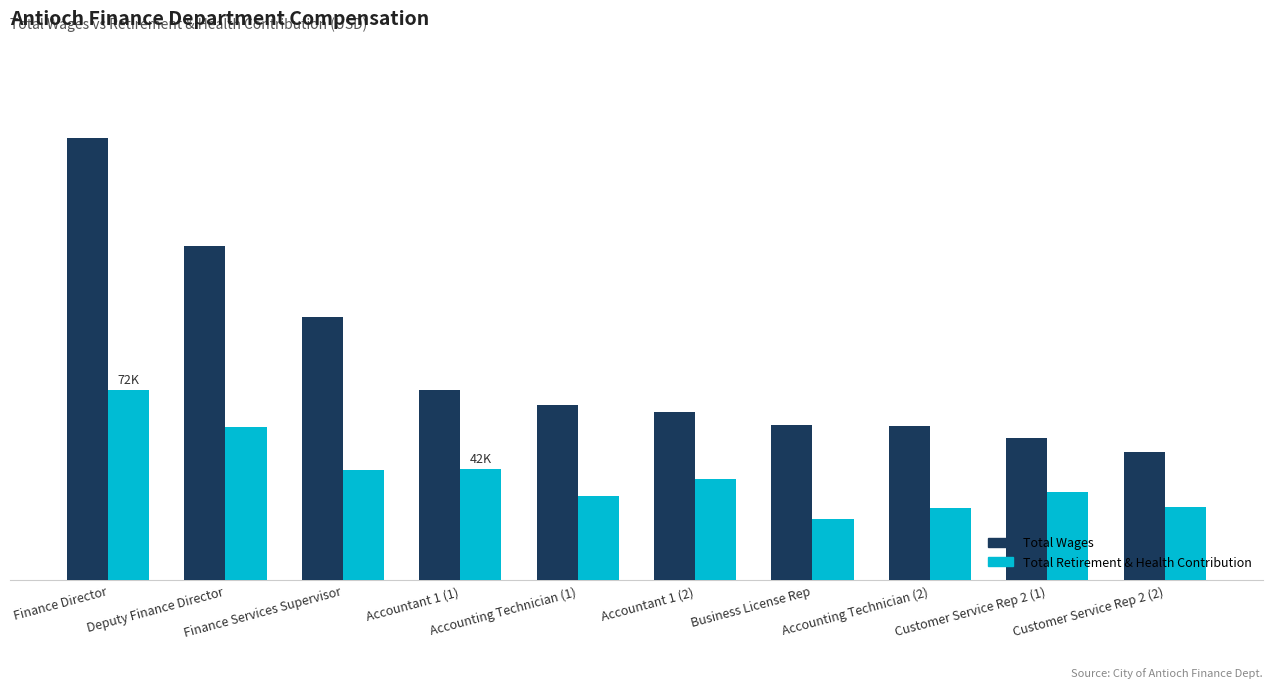

Which category has the highest value in the Total Retirement & Health Contribution series?

Finance Director